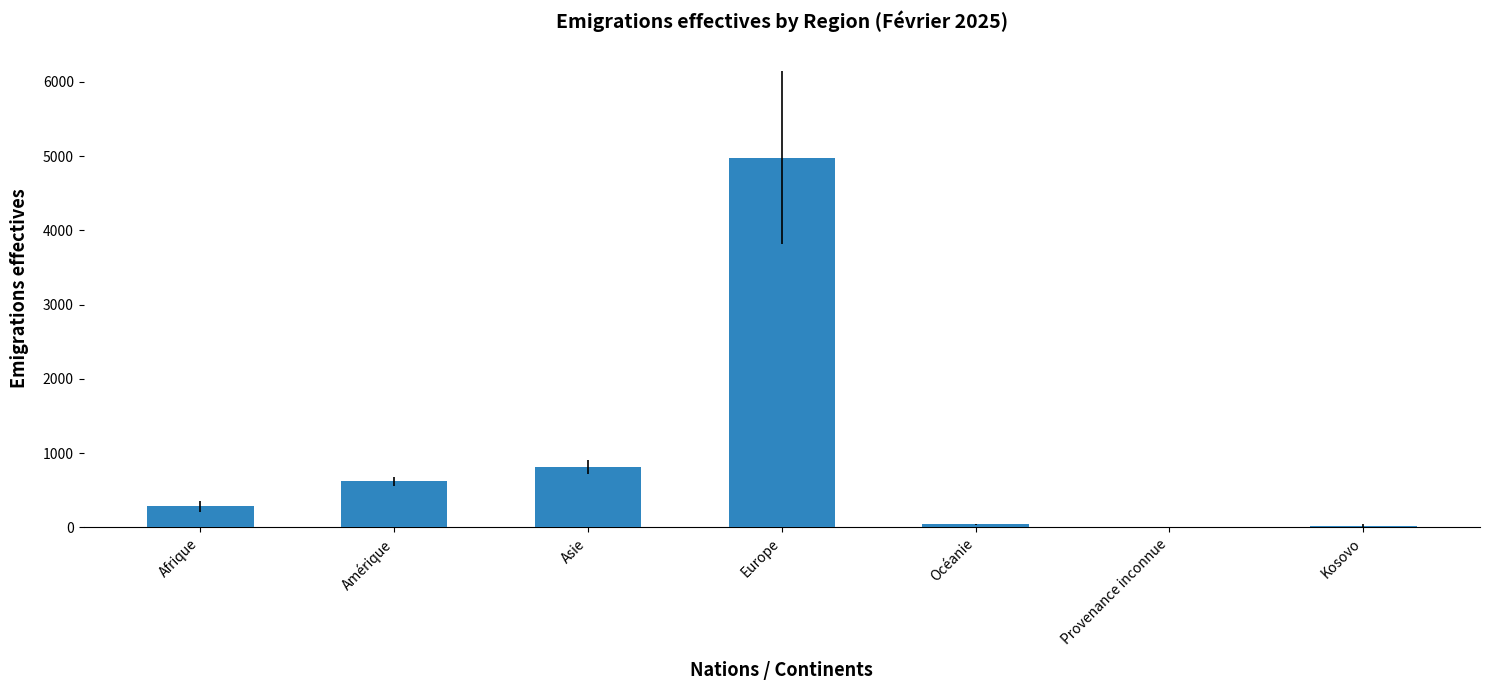

Which has a higher value, Asie or Provenance inconnue?

Asie